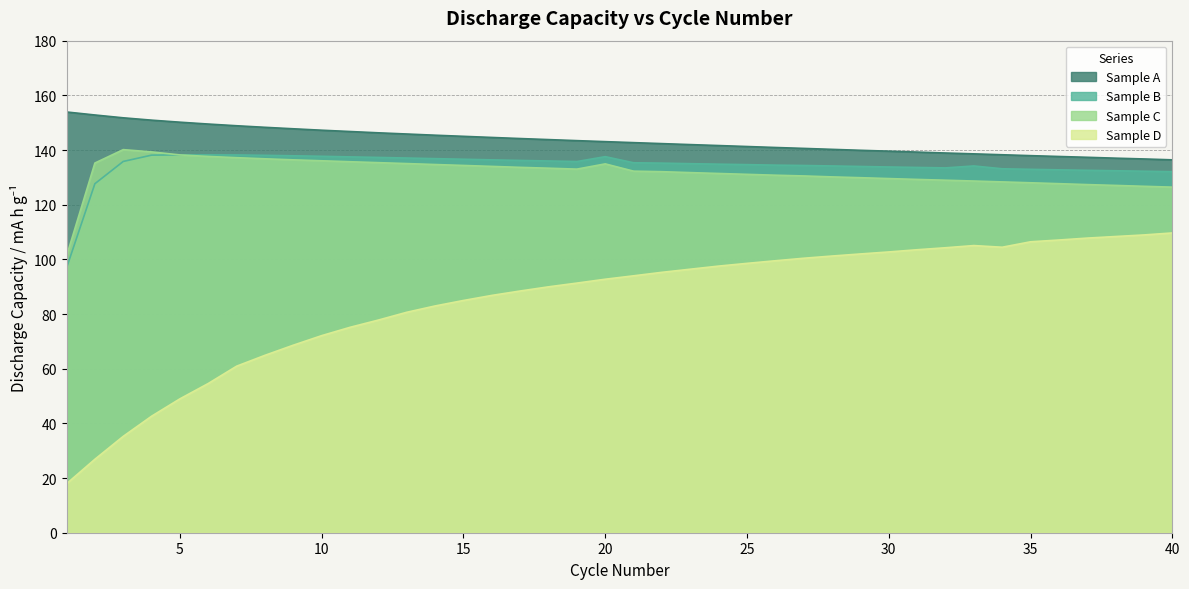

What is the average value of the Sample A series?

143.5